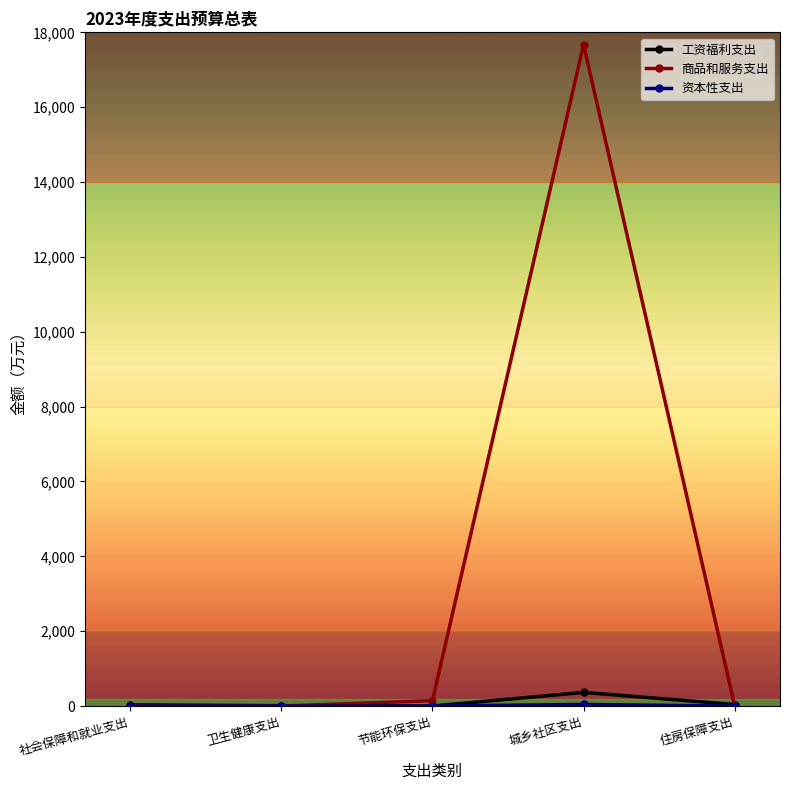

True or false: 工资福利支出 has more than 0 points higher than both neighbors.

True